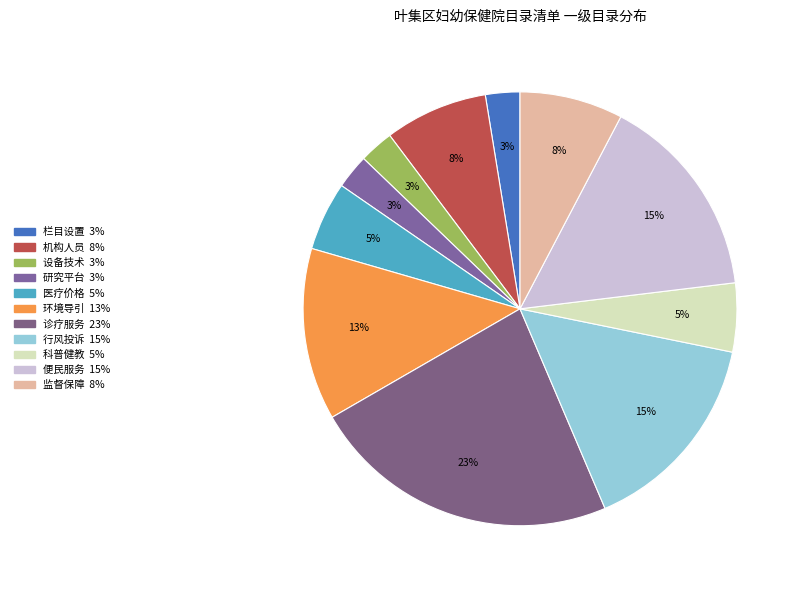

Is the sum of 设备技术 and 栏目设置 greater than half?

No